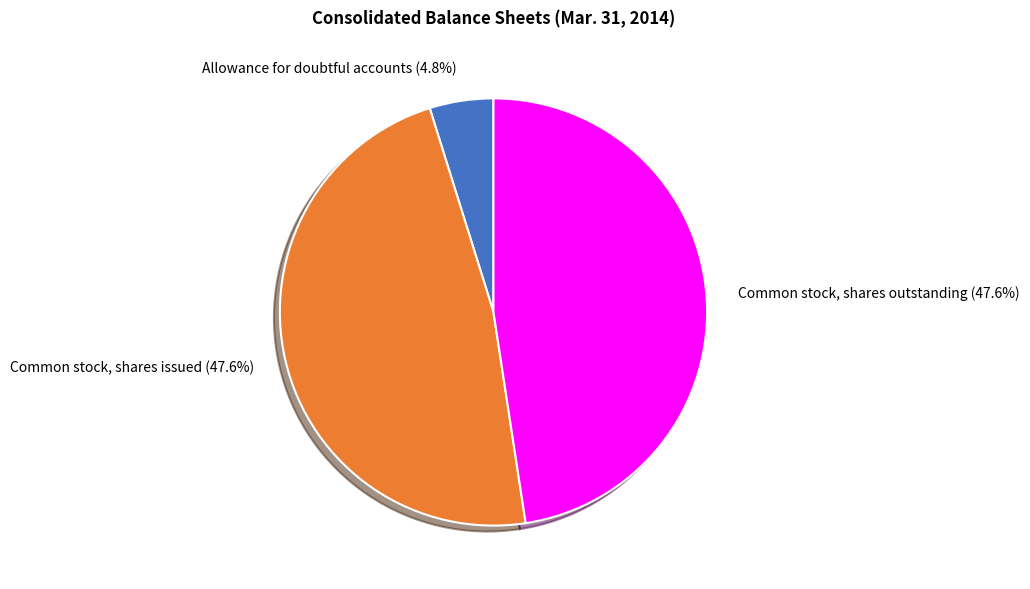

Does any single category account for the majority?

No